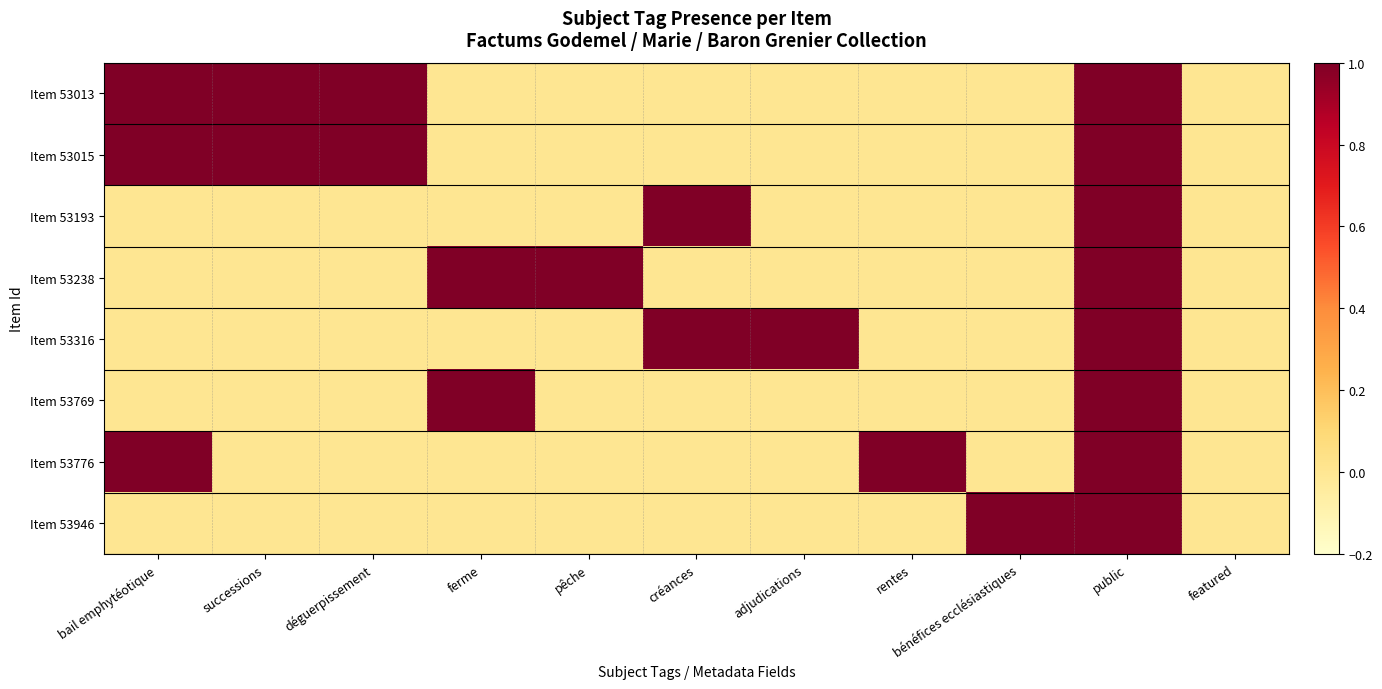

Which series has the largest total across all categories?

Item 53013